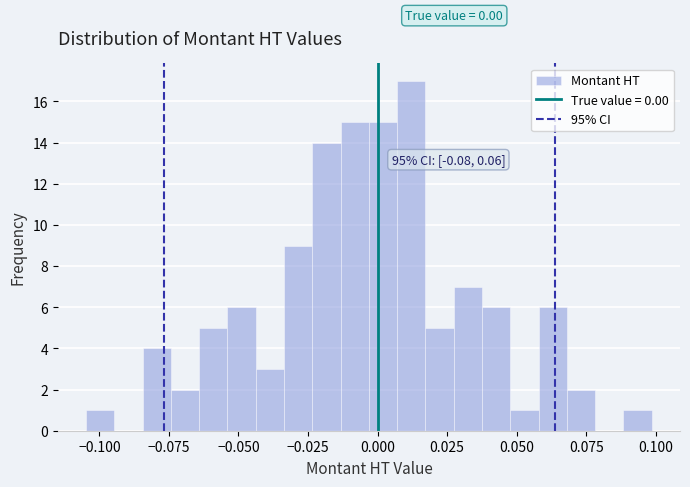

Around what value on the x-axis is the tallest bar? Give the approximate position of its centre, as read against the axis.

0.010